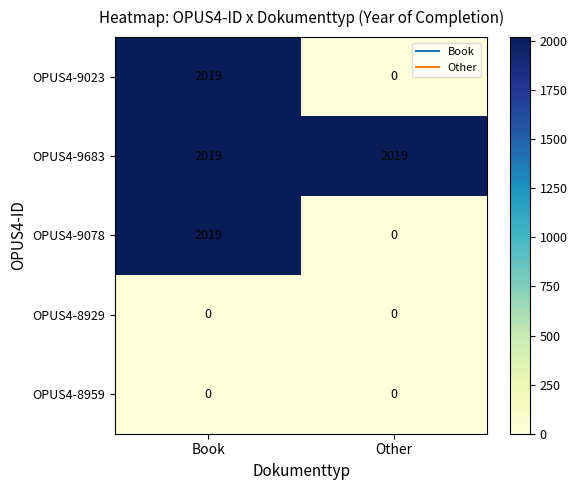

At which label is OPUS4-9078 closest to 1009?

Other